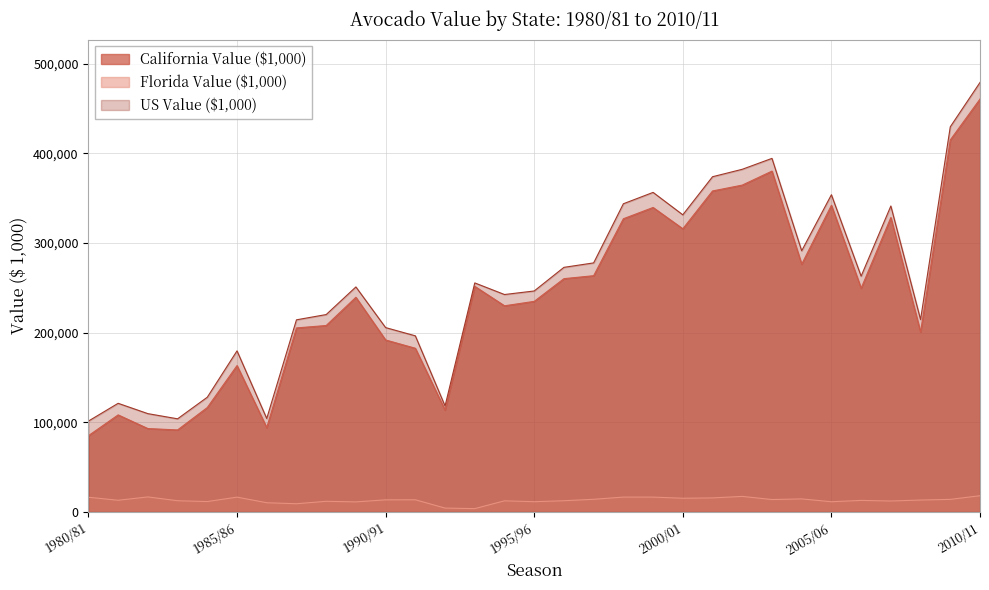

True or false: California Value ($1,000) has more than 2 interior local peaks.

True